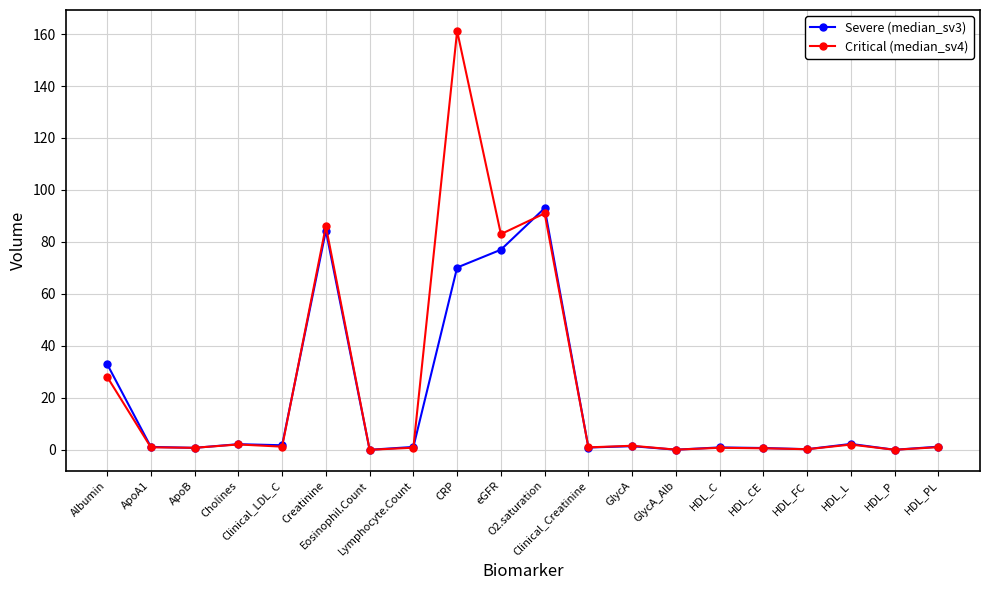

What is the value of the Severe (median_sv3) point at the 11th from the left?

93.0